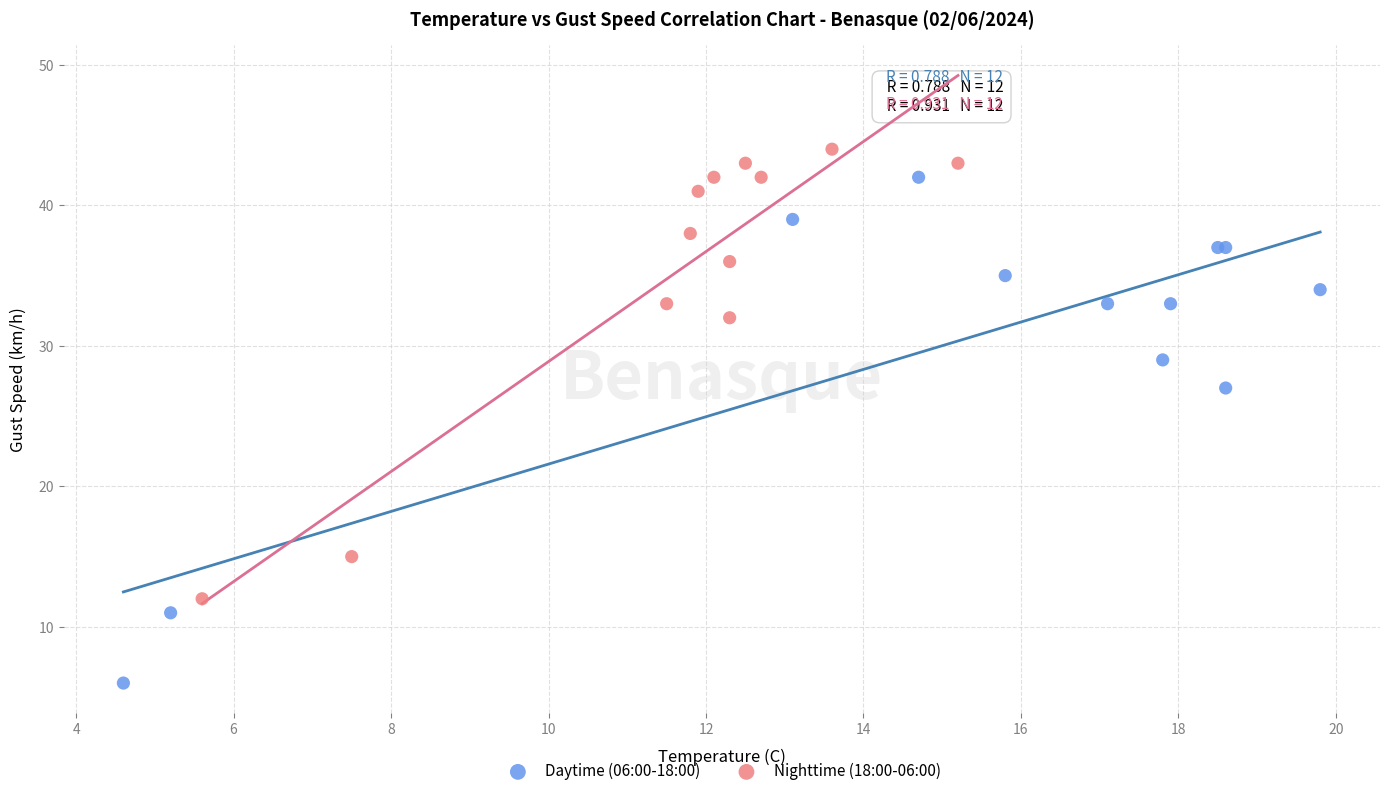

Which series contains the highest Y value?

Nighttime (18:00-06:00)